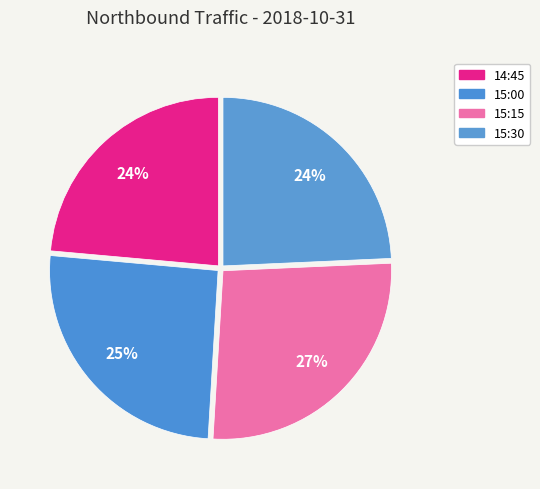

How many segments does this pie chart have?

4